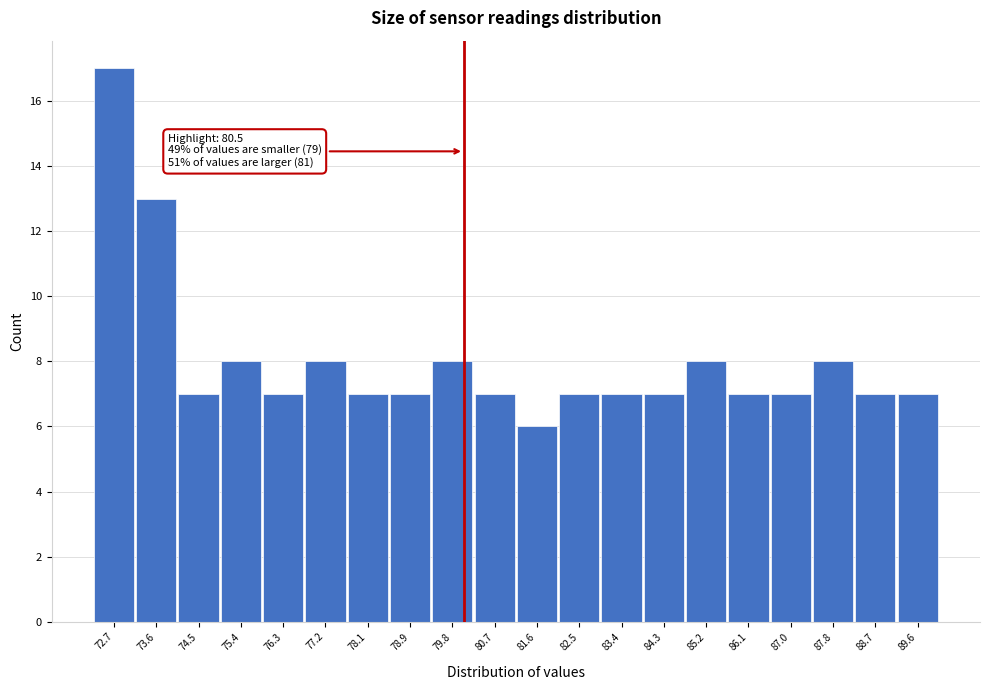

Reading left to right, list all the values displayed in this chart.

72.7=17	73.6=13	74.5=7	75.4=8	76.3=7	77.2=8	78.1=7	78.9=7	79.8=8	80.7=7	81.6=6	82.5=7	83.4=7	84.3=7	85.2=8	86.1=7	87.0=7	87.8=8	88.7=7	89.6=7